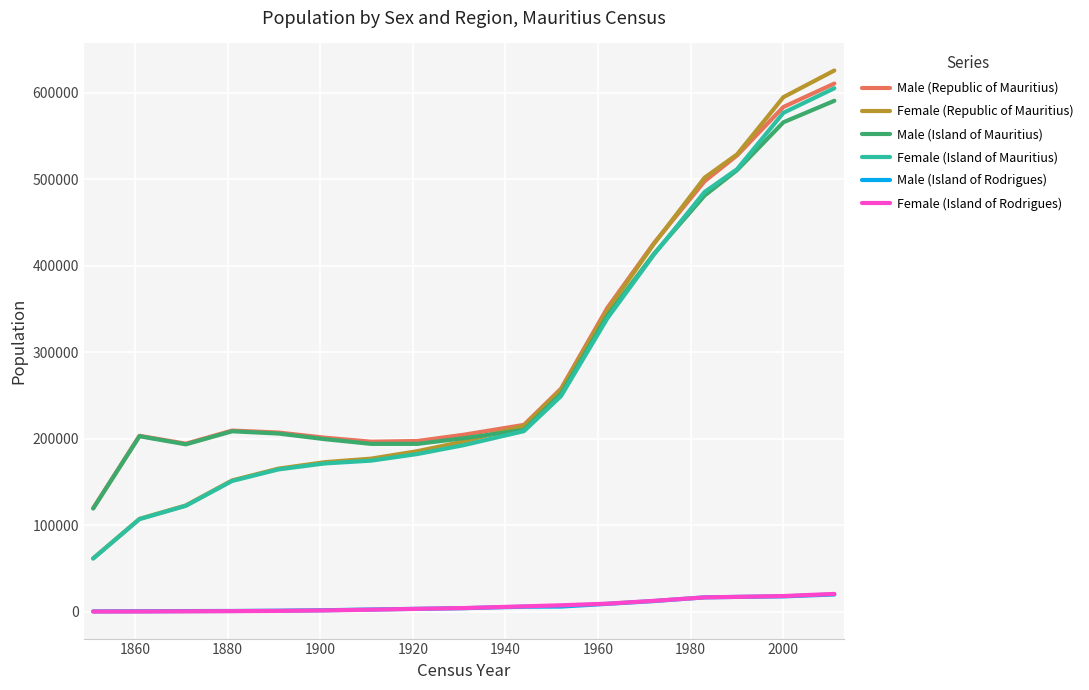

What is the minimum value for Female (Island of Mauritius)?

61482